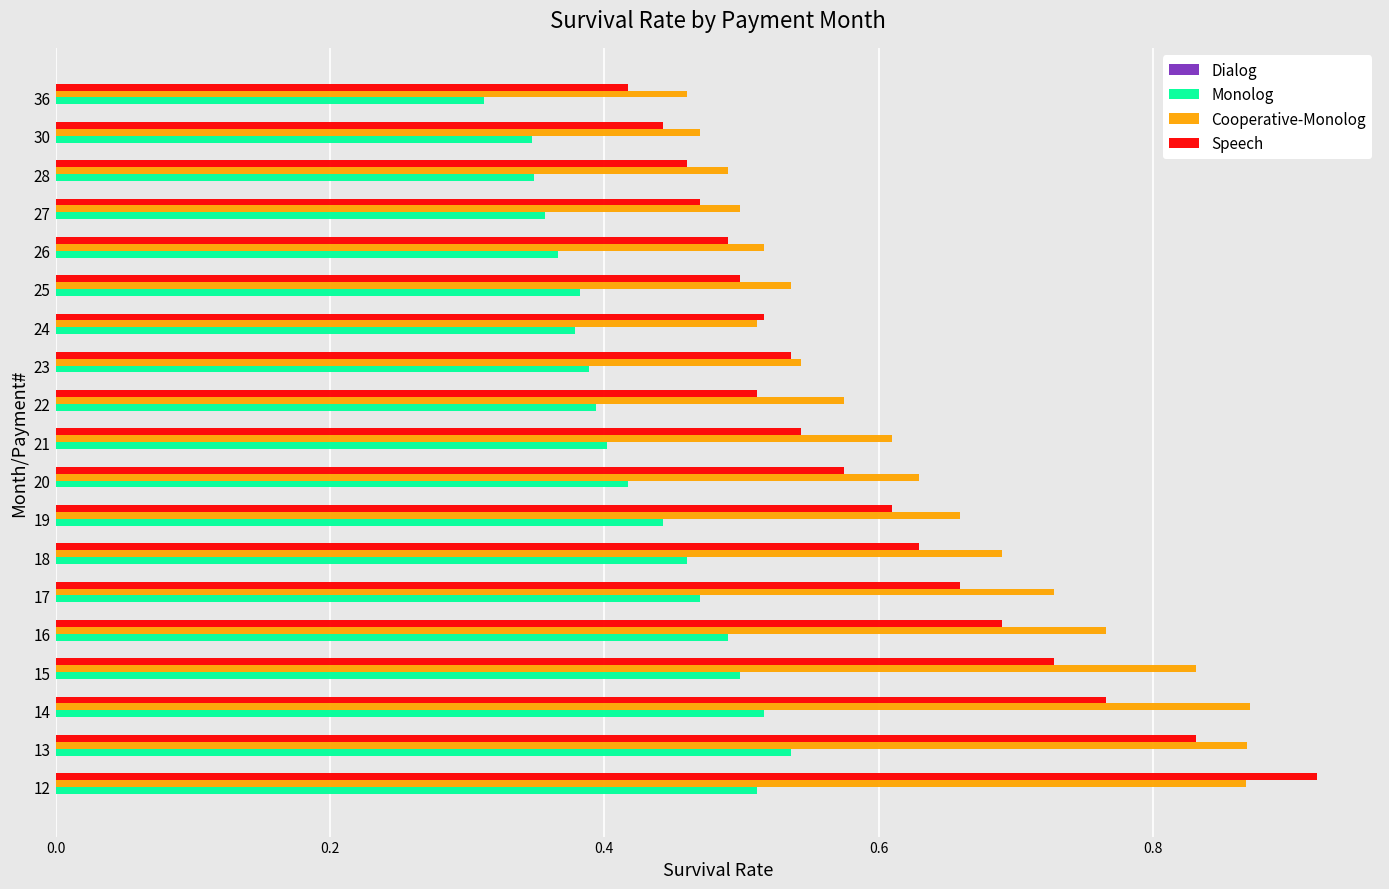

What is the sum of all Cooperative-Monolog values?

12.1